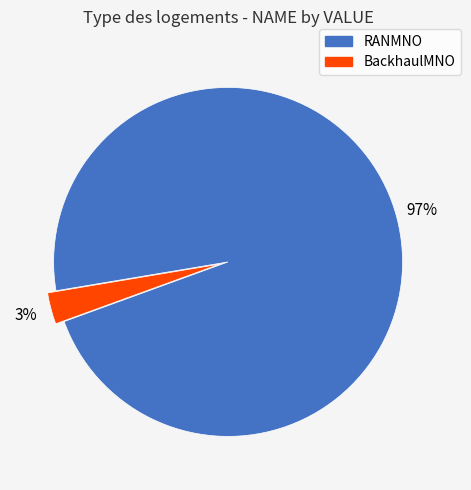

Does BackhaulMNO represent more than half of the total?

No